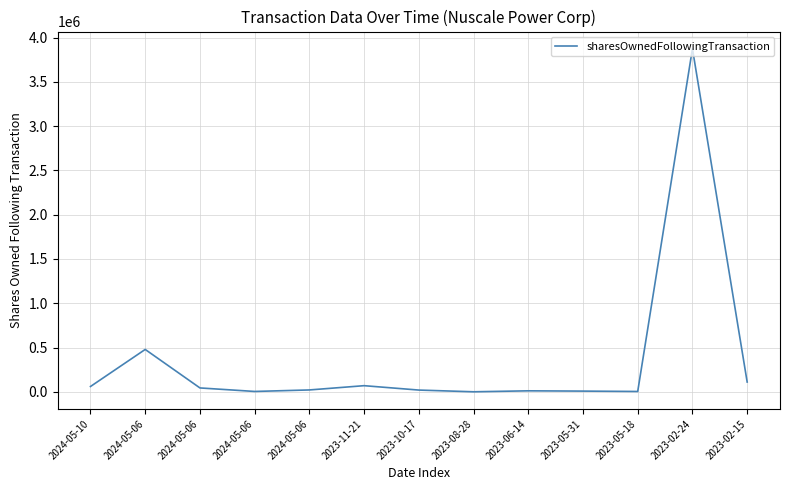

The chart shows a value of 10922 at 2023-06-14. True or false?

True